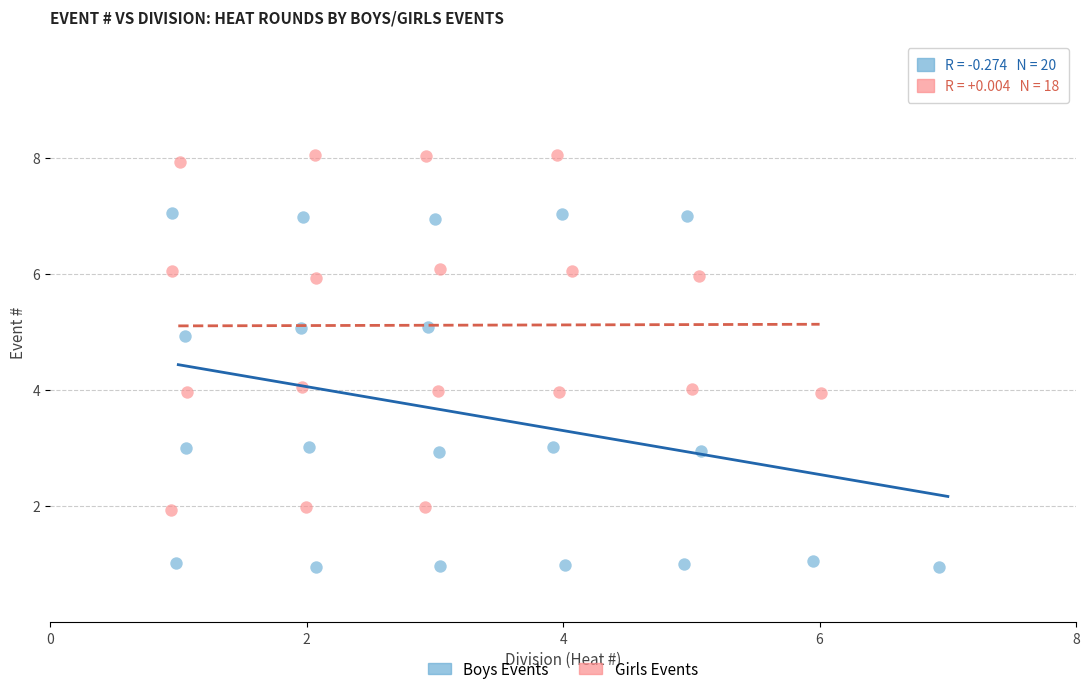

Which series contains the highest Y value?

Girls Events